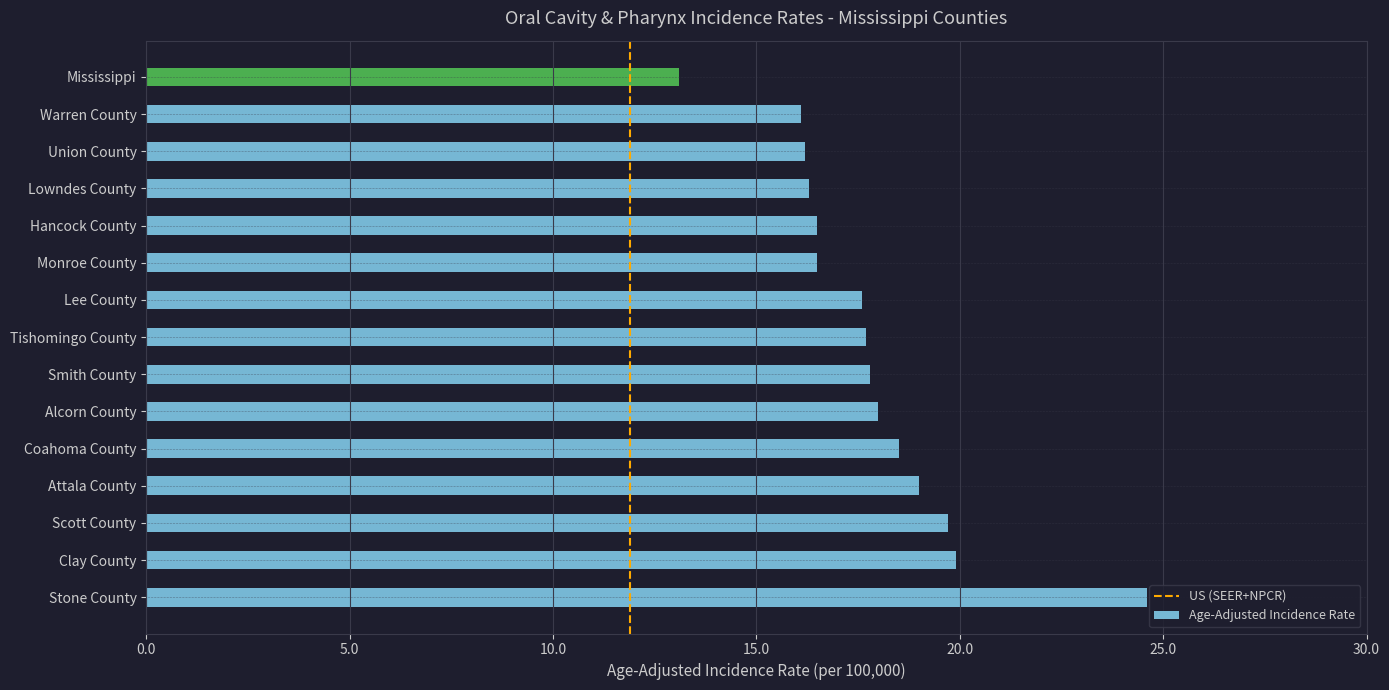

What is the difference between the values at Alcorn County and Stone County?

6.6